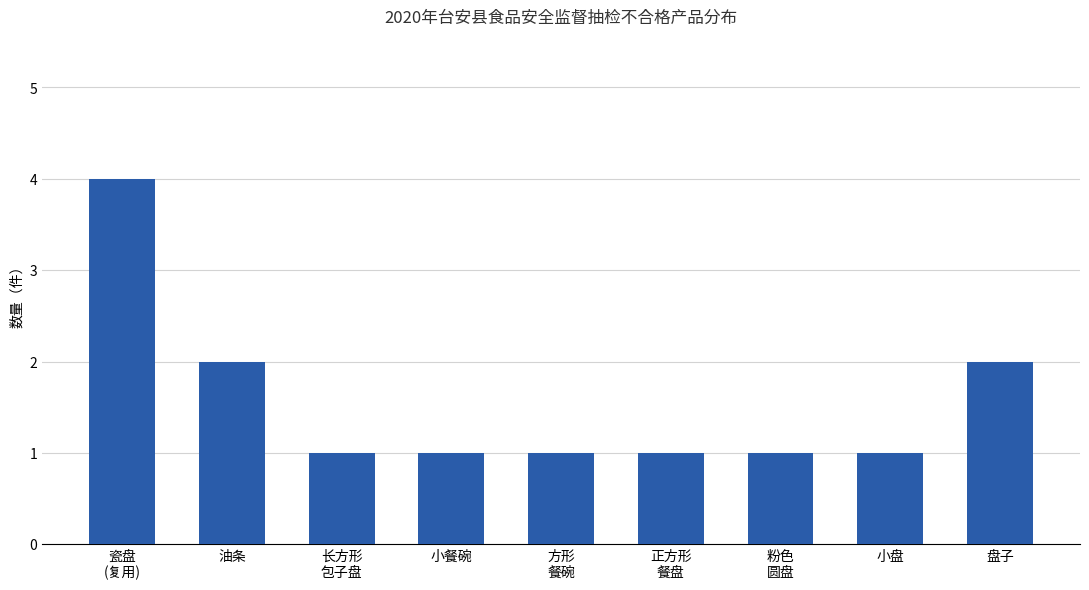

Reading left to right, transcribe all the data shown in this chart.

4	2	1	1	1	1	1	1	2